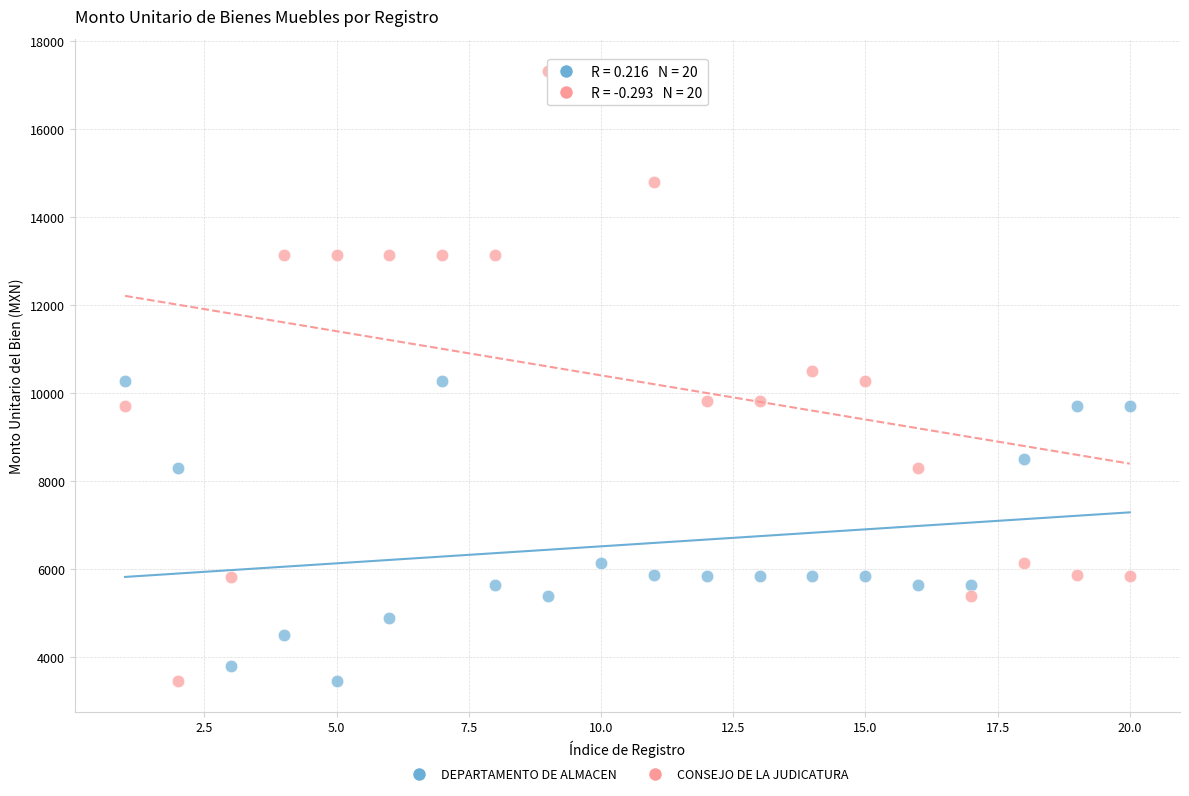

Which series reaches the maximum Y coordinate?

CONSEJO DE LA JUDICATURA